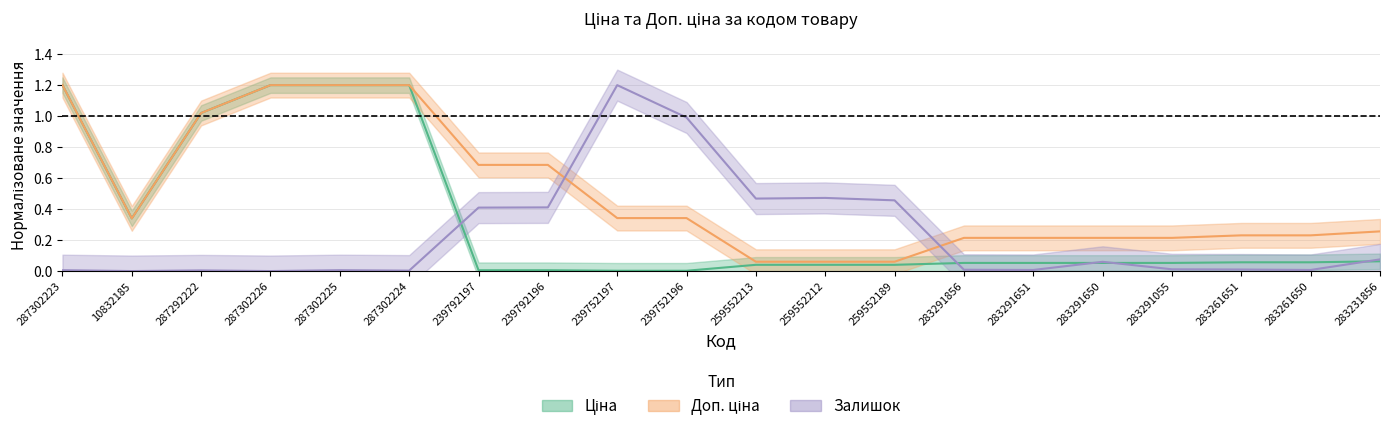

Which has a higher value, 287302226 or 287302223?

287302226